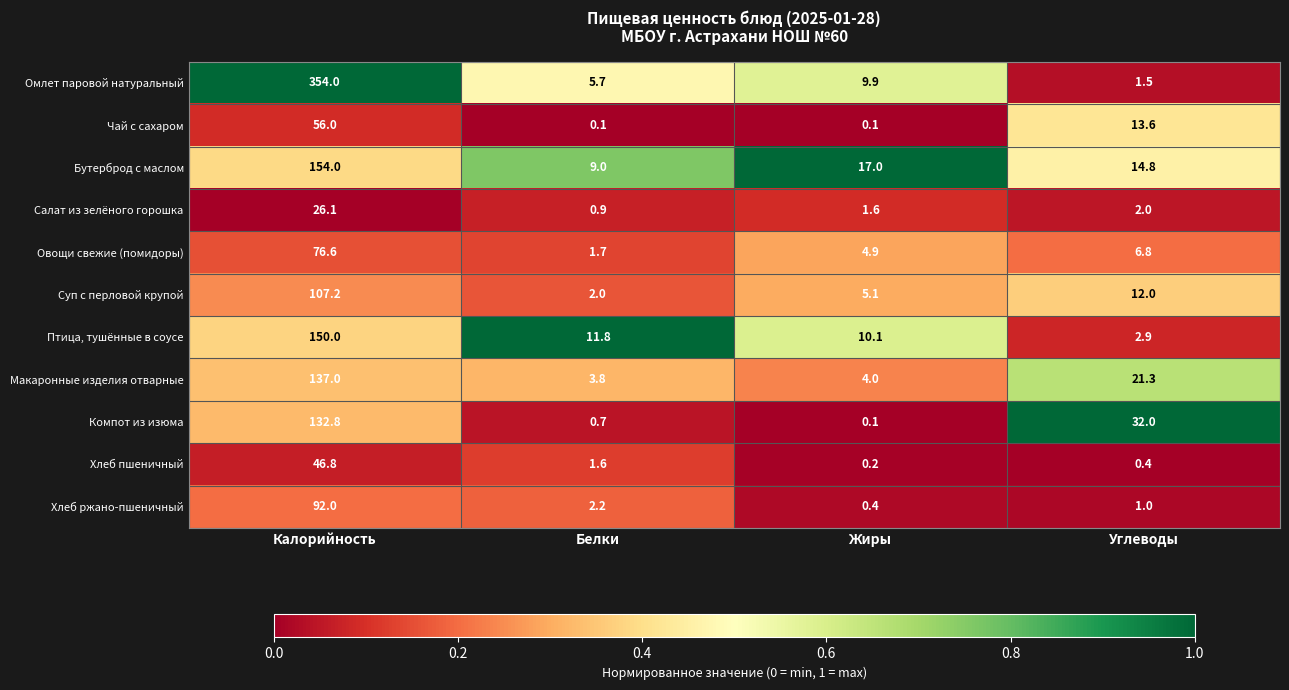

How many distinct data groups are displayed?

11